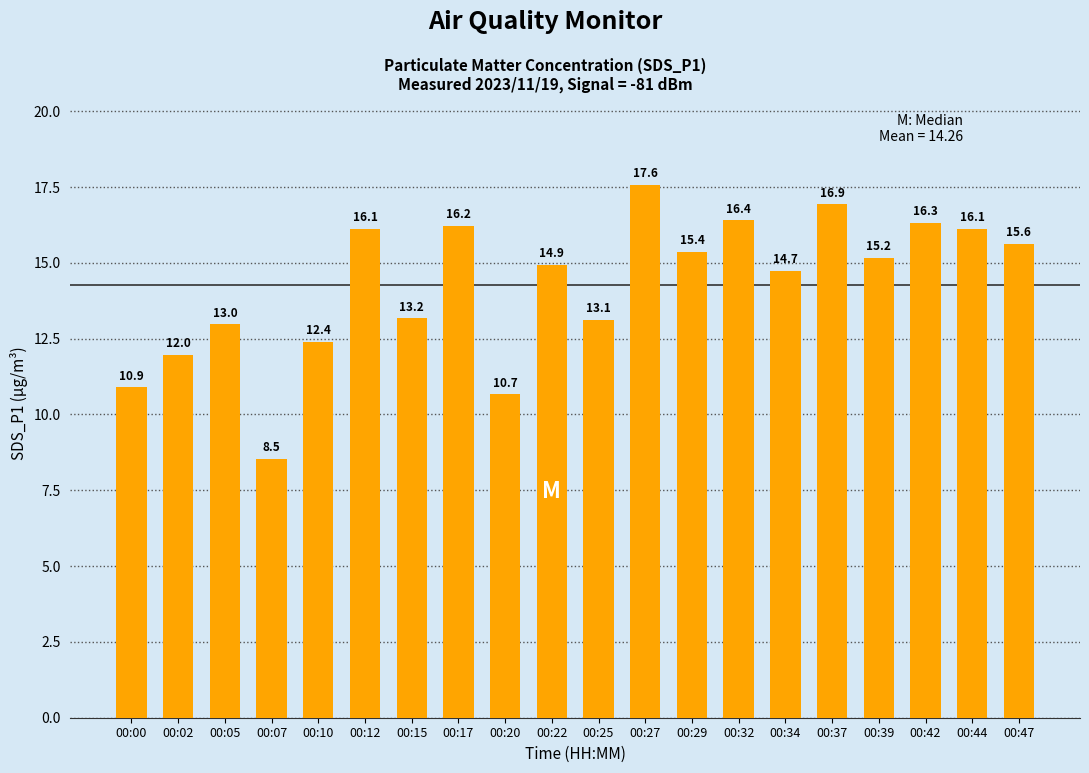

True or false: the data shows 13.0 at 00:05.

True